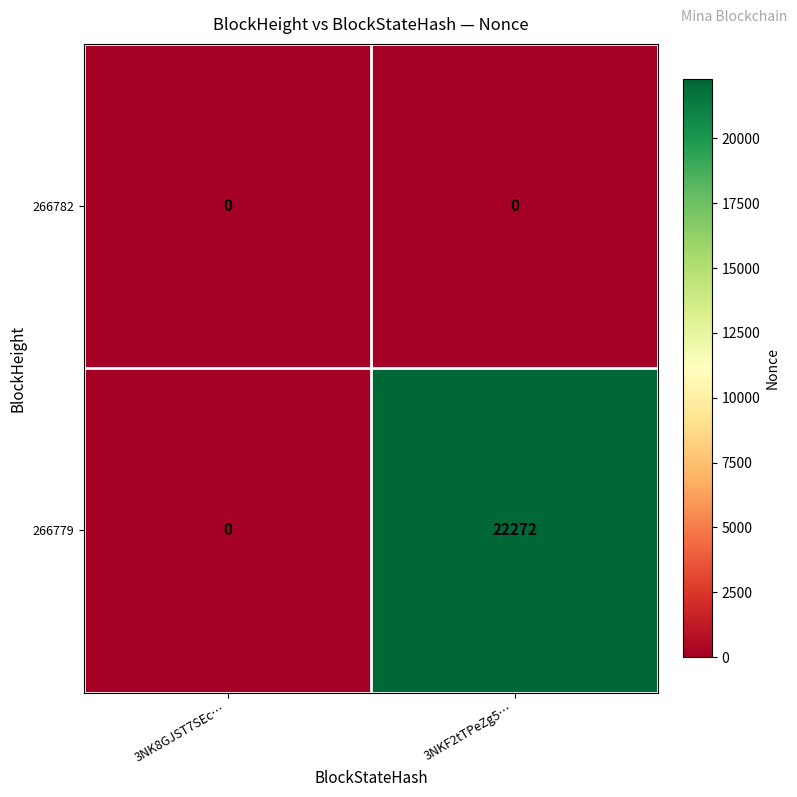

True or false: 266782 has a value of 0 at 3NKF2tTPeZg5….

True